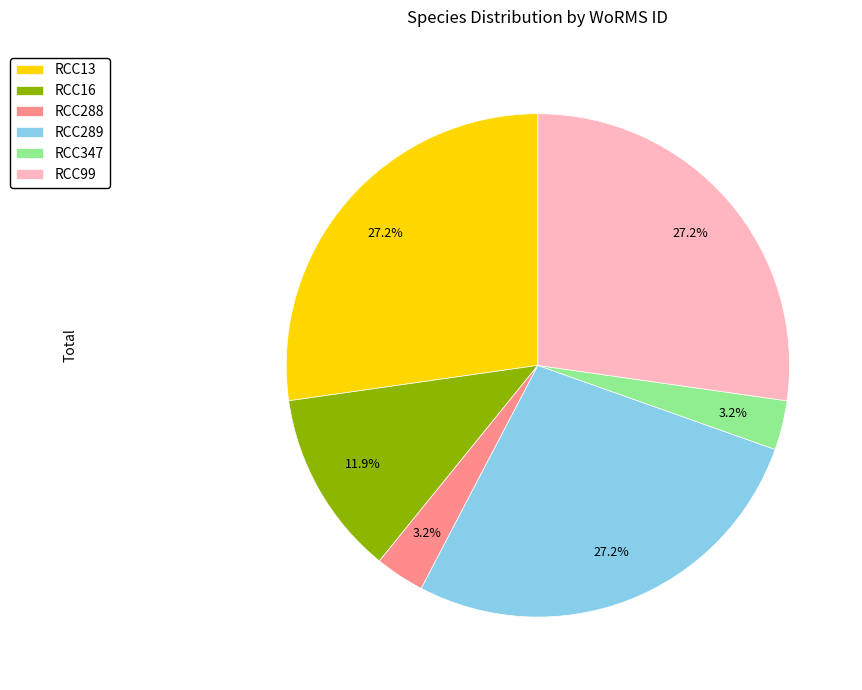

Between RCC347 and RCC16, which is larger?

RCC16